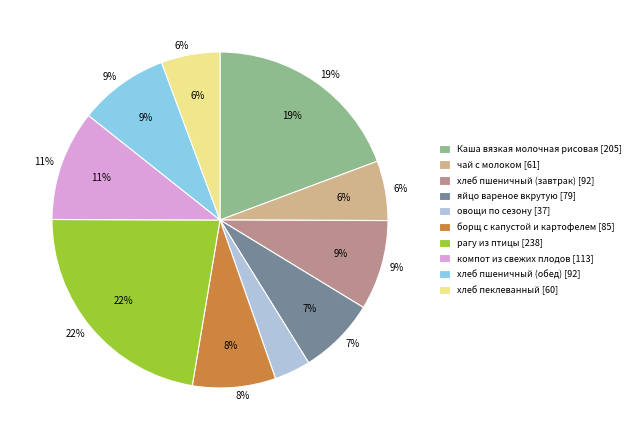

Which category has the biggest portion of the pie?

рагу из птицы